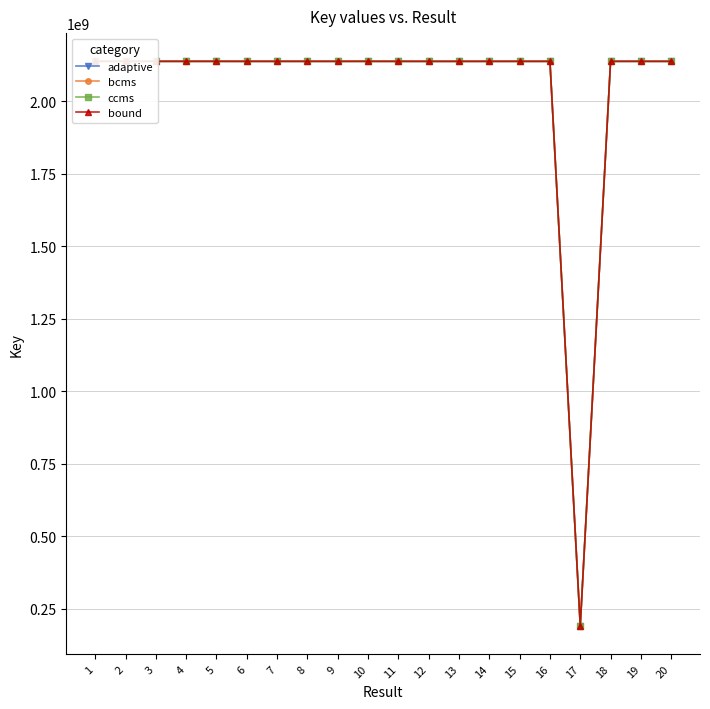

The value of adaptive at 10 is 2137714238. True or false?

True